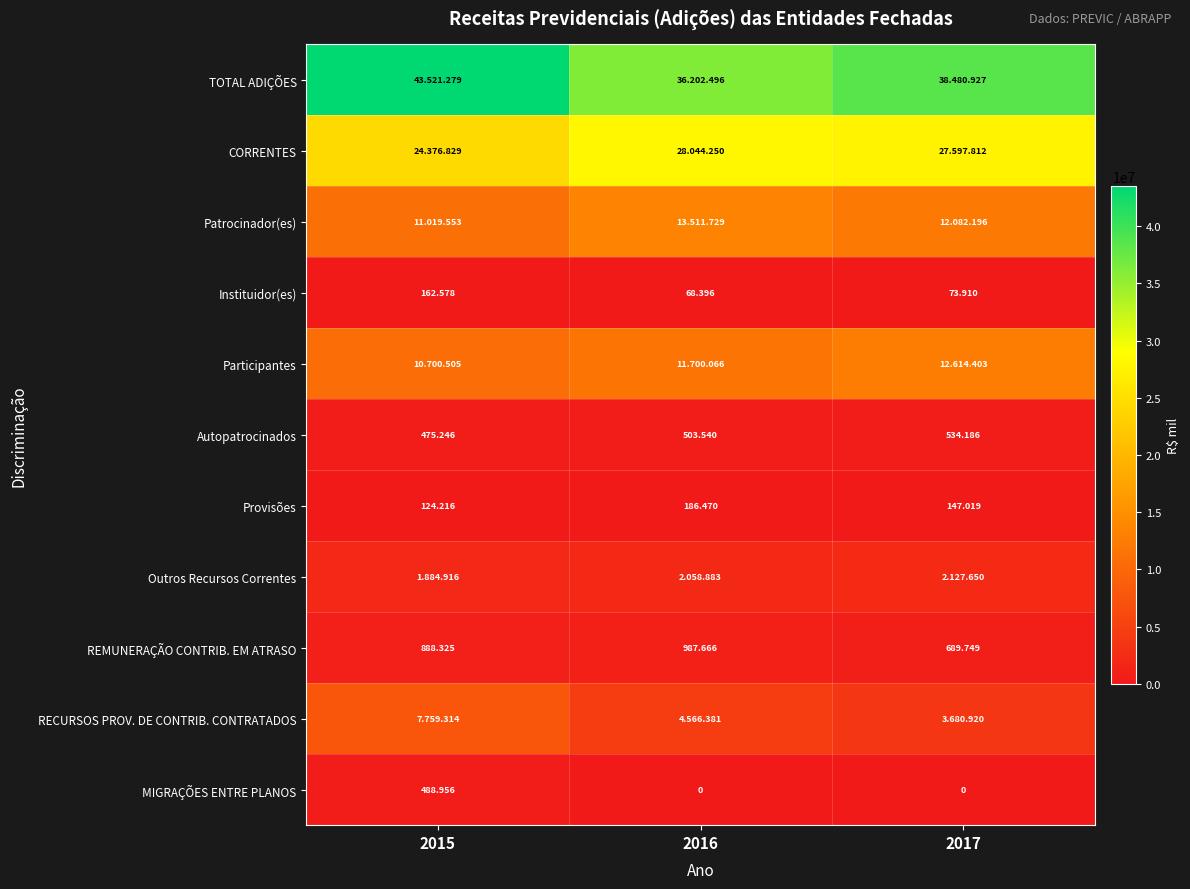

The value of TOTAL ADIÇÕES at 2015 is 69057210. True or false?

False